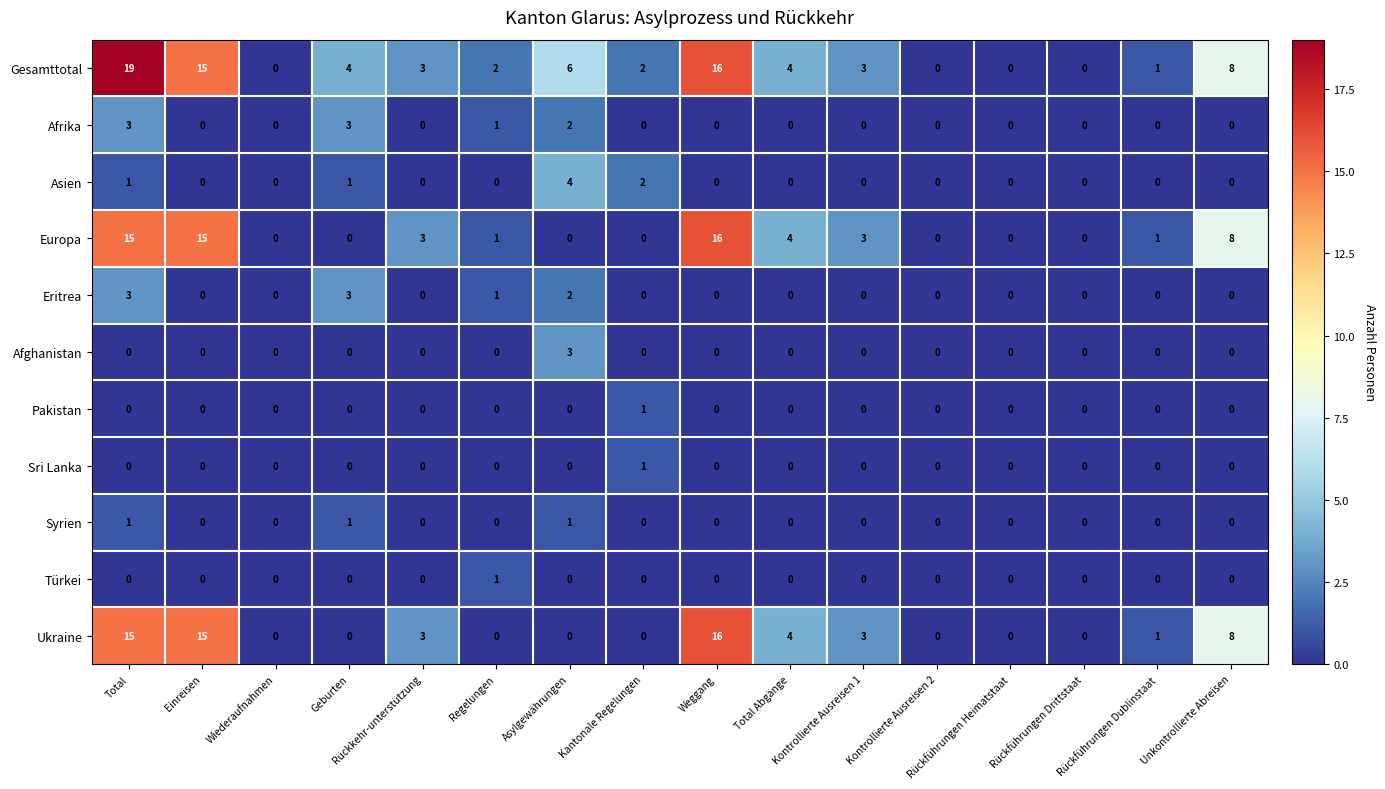

What is the difference between the maximum and minimum values in the Europa series?

16